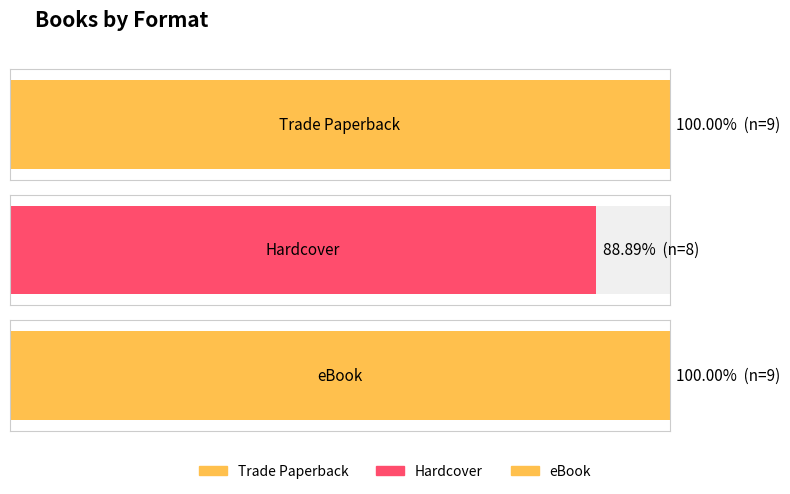

At how many categories does at least one series exceed 8?

3